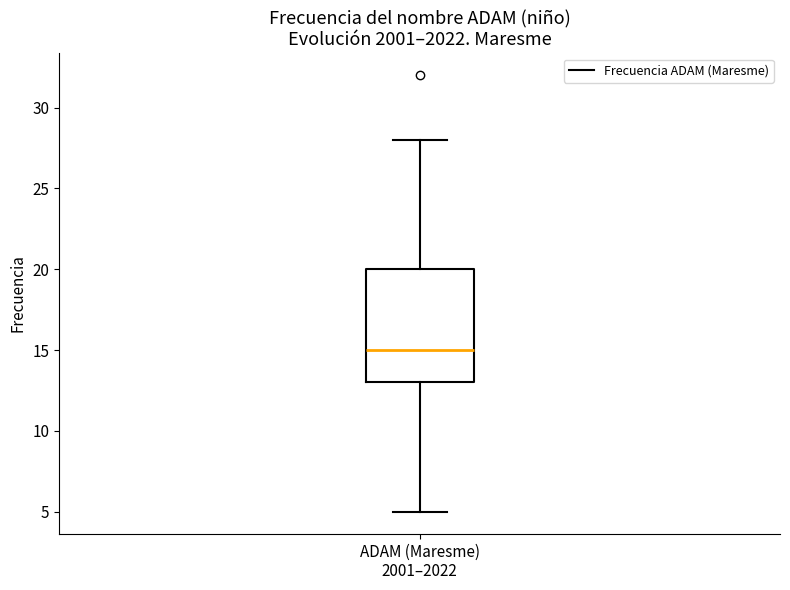

Read this box plot against the y-axis: the position of the median line, the range covered by the box, and the ends of both whiskers. The values are not printed on the chart, so give them approximately, as read against the axis.

median 15, box 13 to 20, whiskers 5 to 28